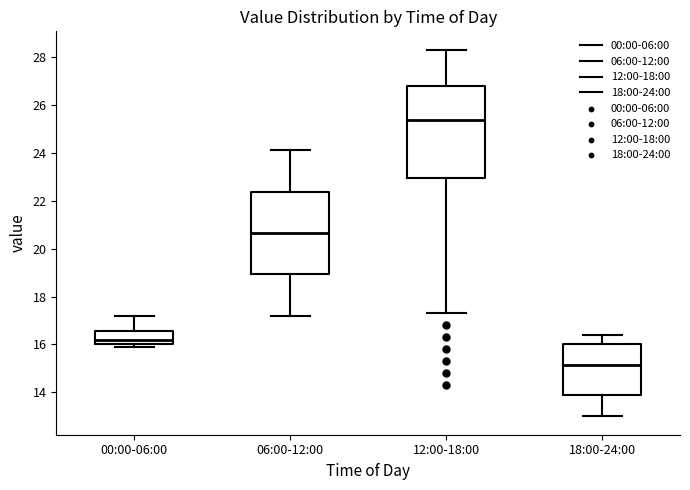

Which box's median line is the highest?

12:00-18:00